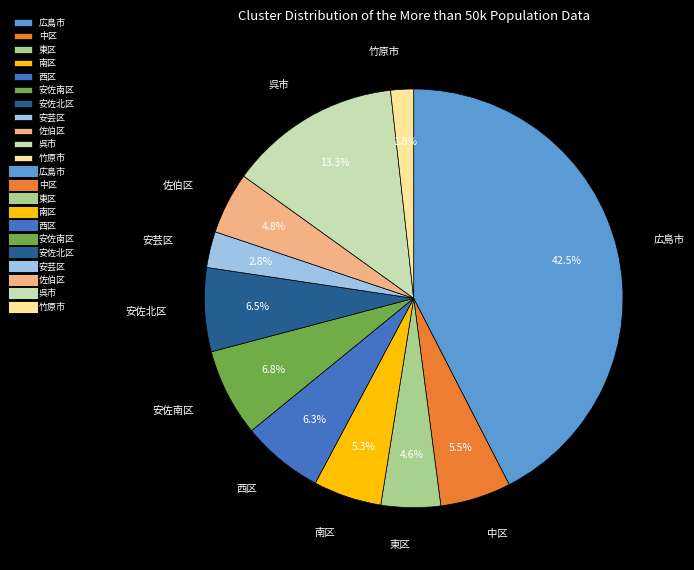

Approximately how many times larger is the value at 安佐北区 compared to 佐伯区?

1.4